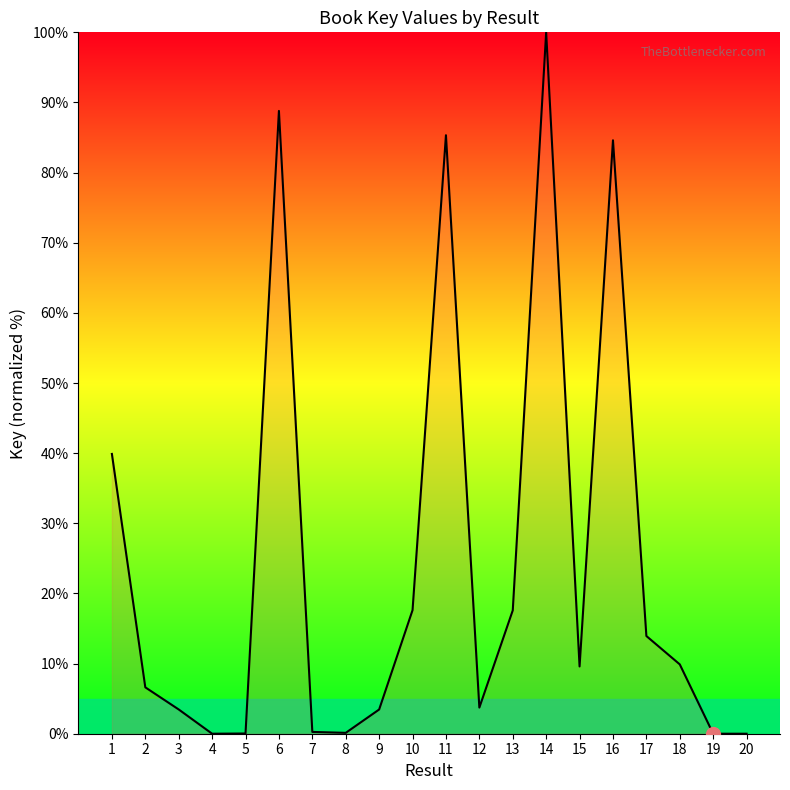

What value does the data have at 9?

3.5